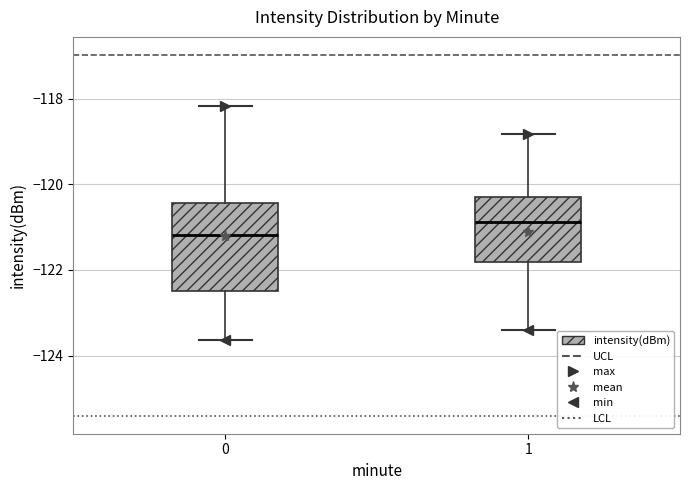

Which box is the tallest, from its lower edge to its upper edge?

0